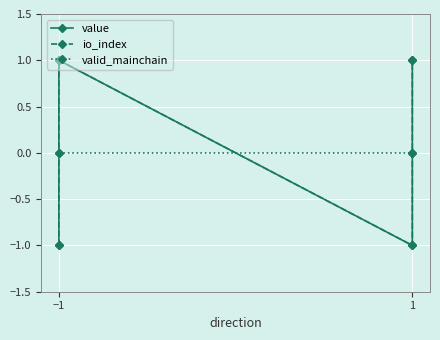

List the series in order of their peak value, lowest first.

valid_mainchain, value, io_index